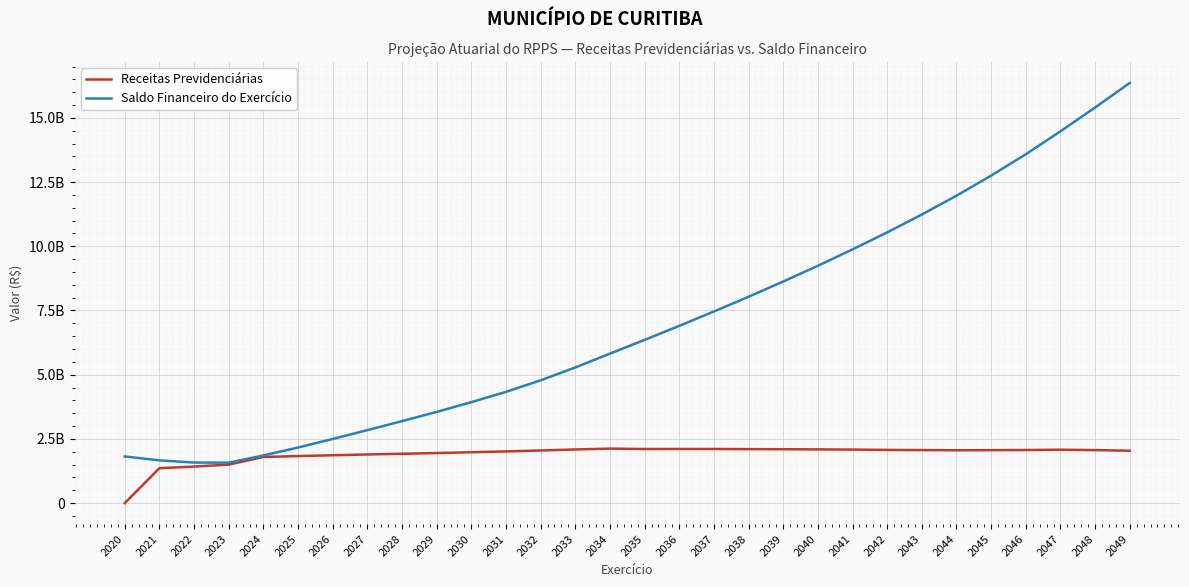

What are all the series names shown in the legend?

Receitas Previdenciárias, Saldo Financeiro do Exercício